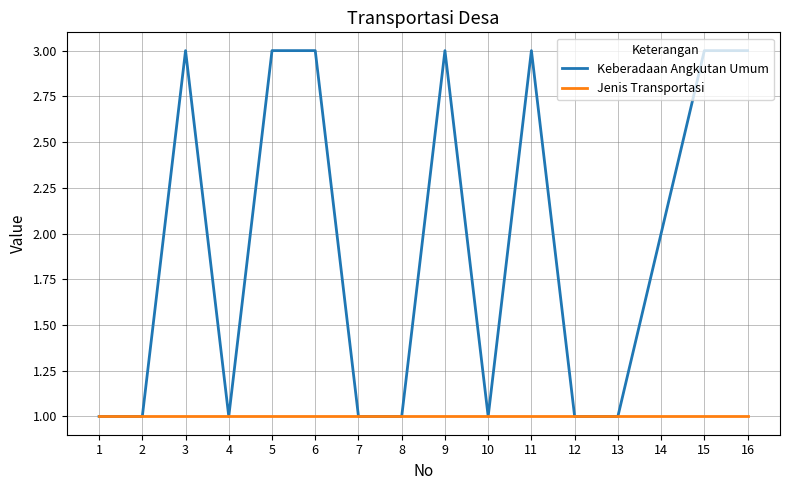

At 15, list the series in order from largest to smallest.

Keberadaan Angkutan Umum, Jenis Transportasi